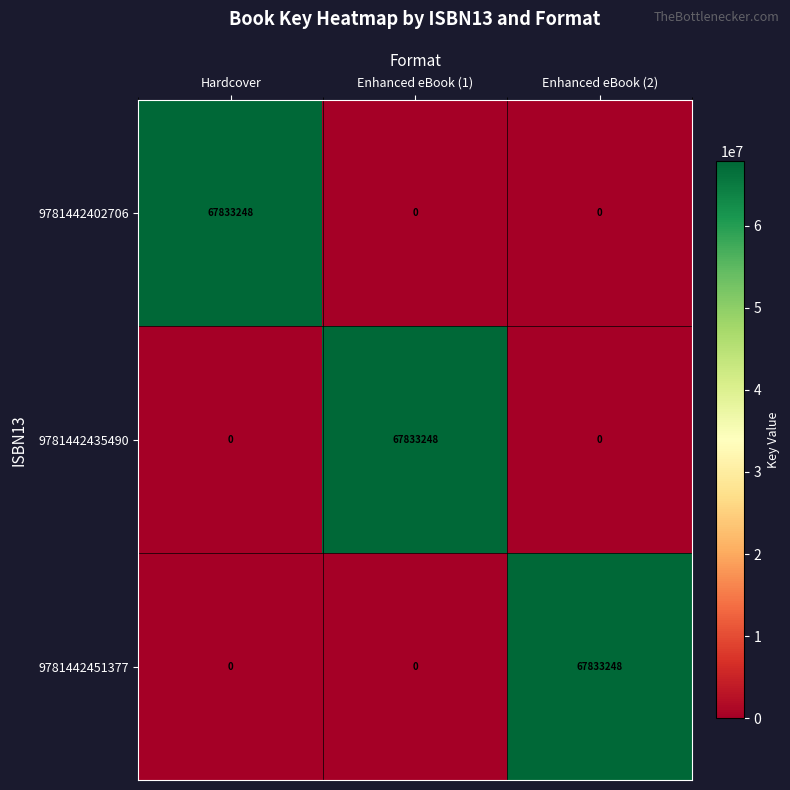

The 9781442402706 series shows 104012871 at Hardcover. True or false?

False